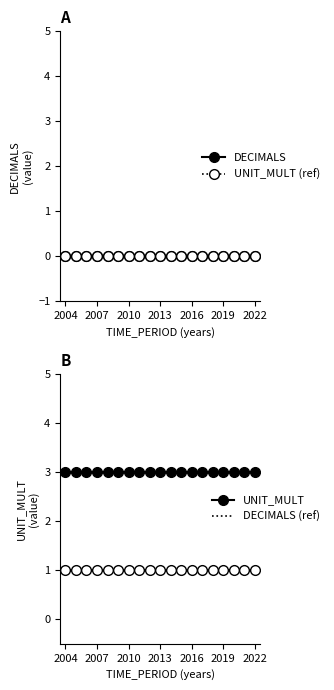

What is the total value across all series at 2006?

3